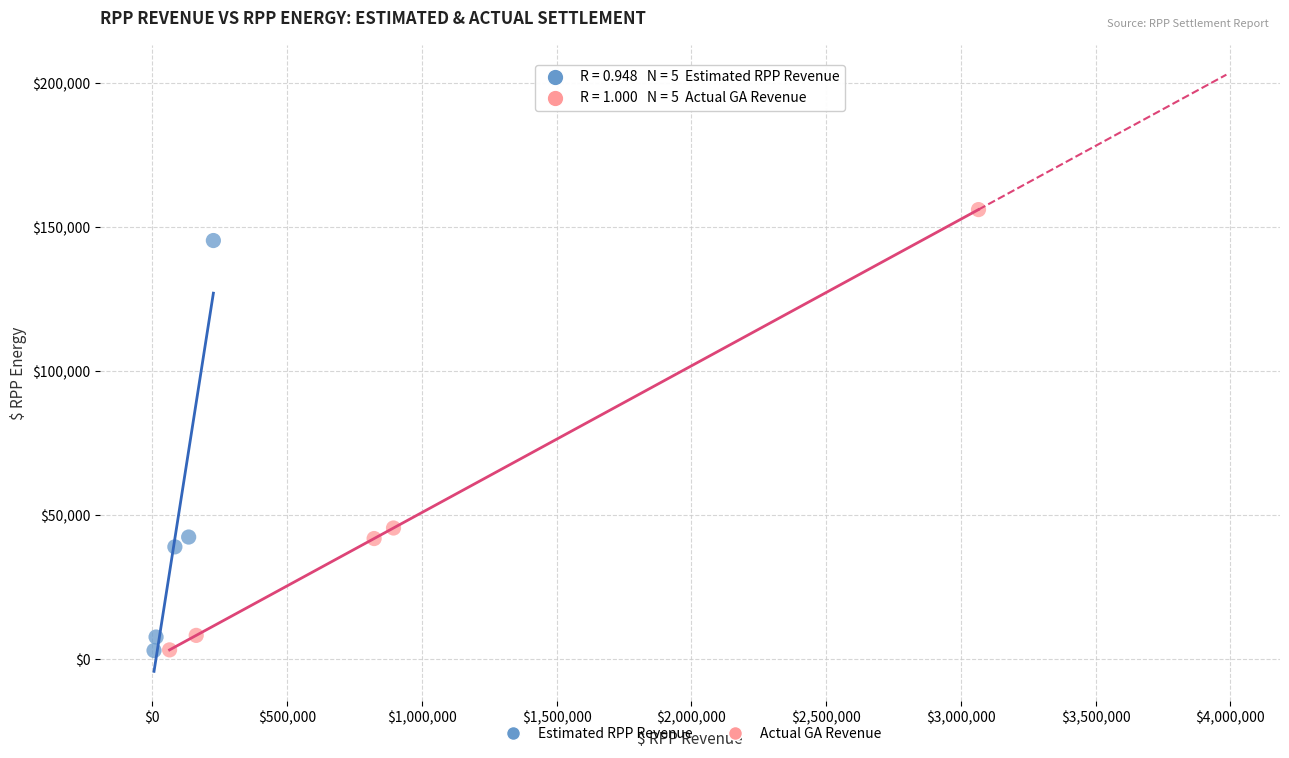

What are all the series names shown in the legend?

Estimated RPP Revenue, Actual GA Revenue